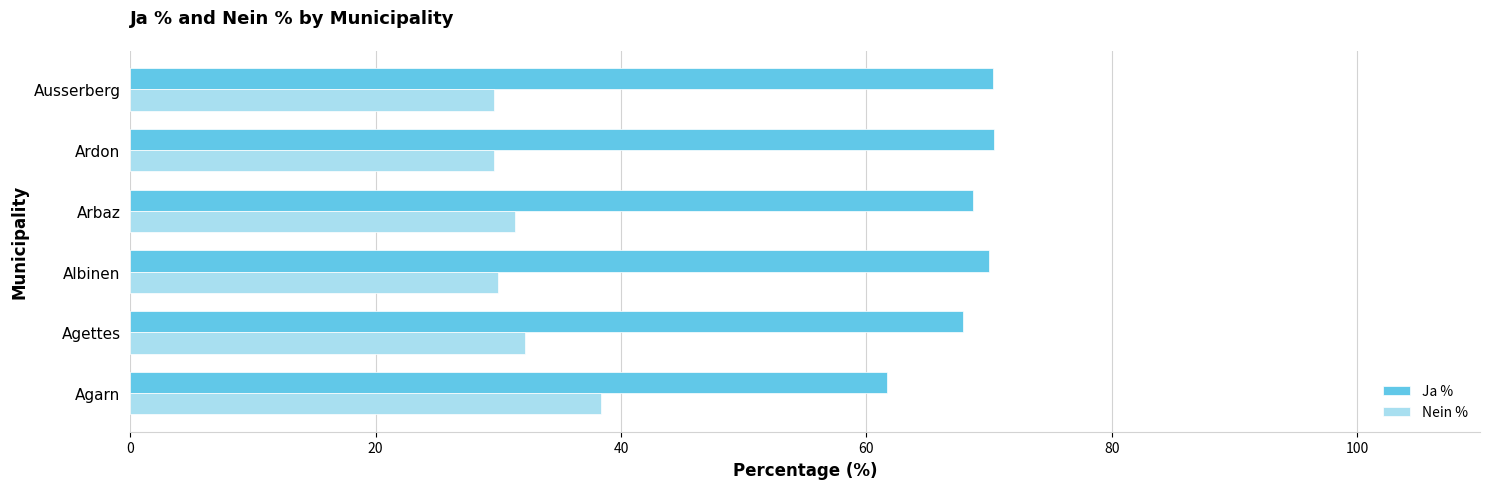

What is the total value across all series at Albinen?

100.0